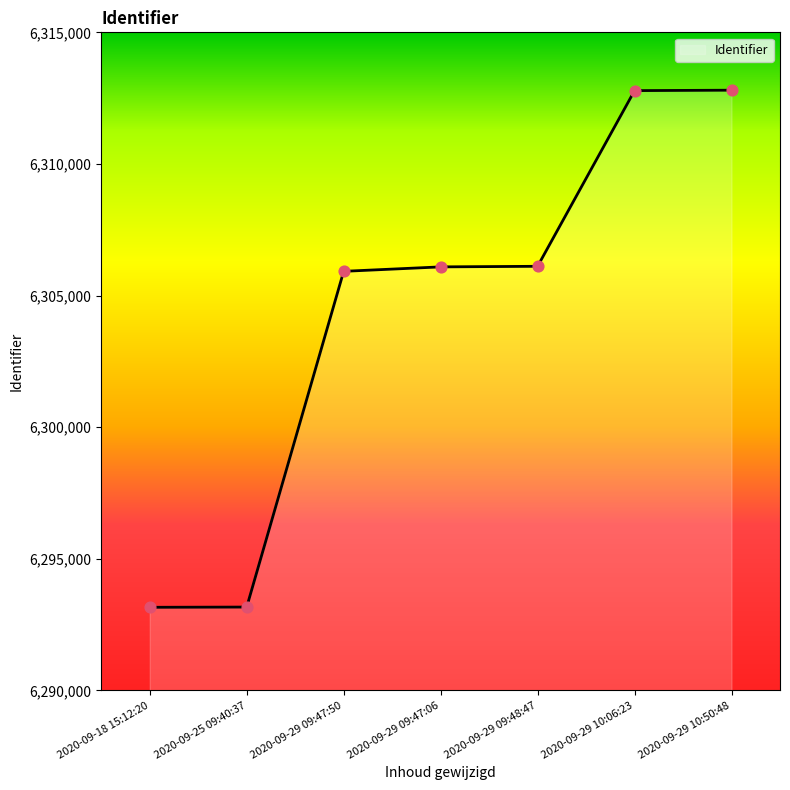

Approximately how many times larger is the value at 2020-09-29 10:50:48 compared to 2020-09-29 09:47:50?

1.0